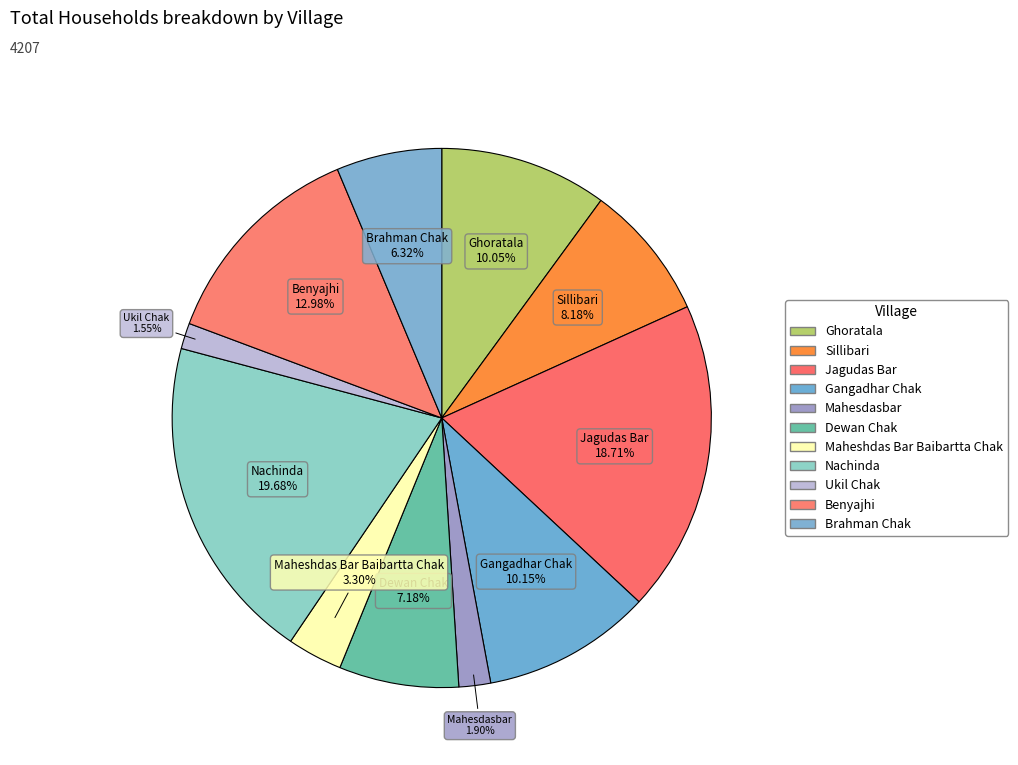

Count the number of slices in the pie.

11